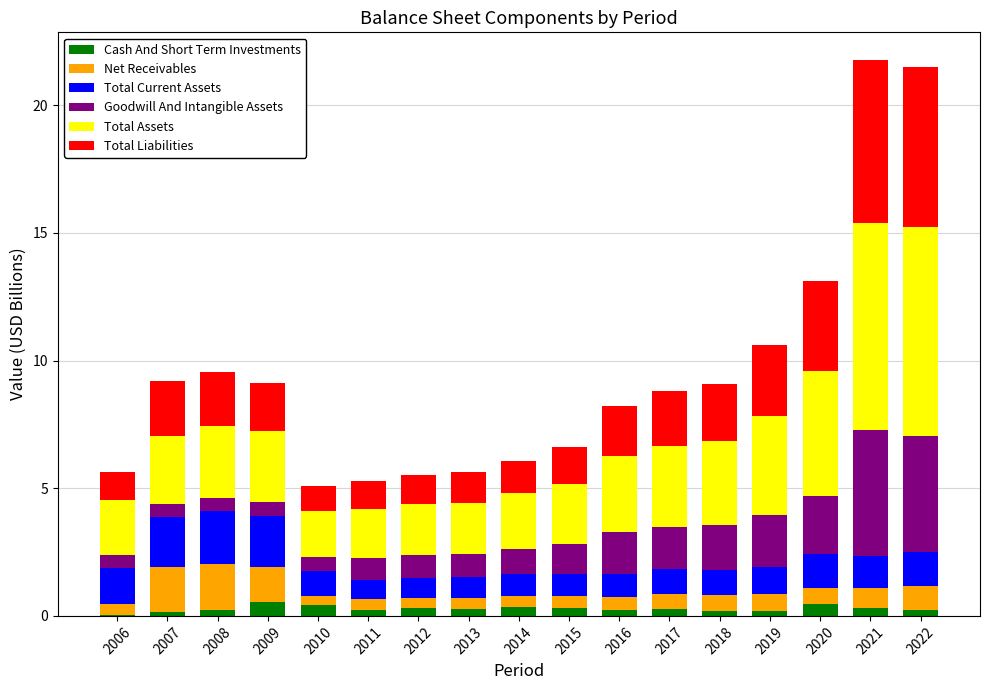

What is the maximum value for Cash And Short Term Investments?

0.5